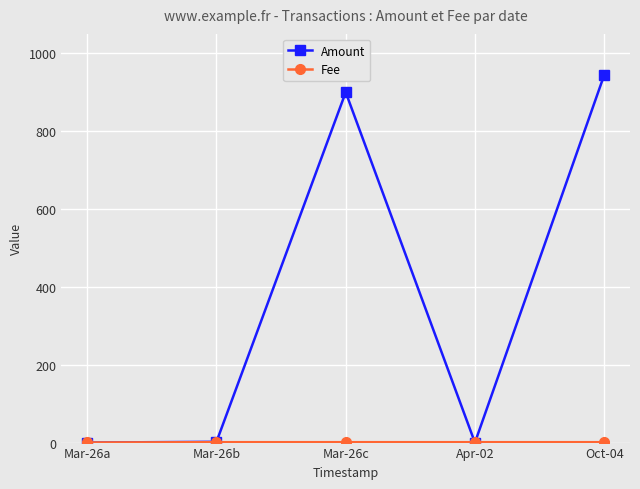

True or false: Amount has a value of 2.0 at Mar-26b.

True